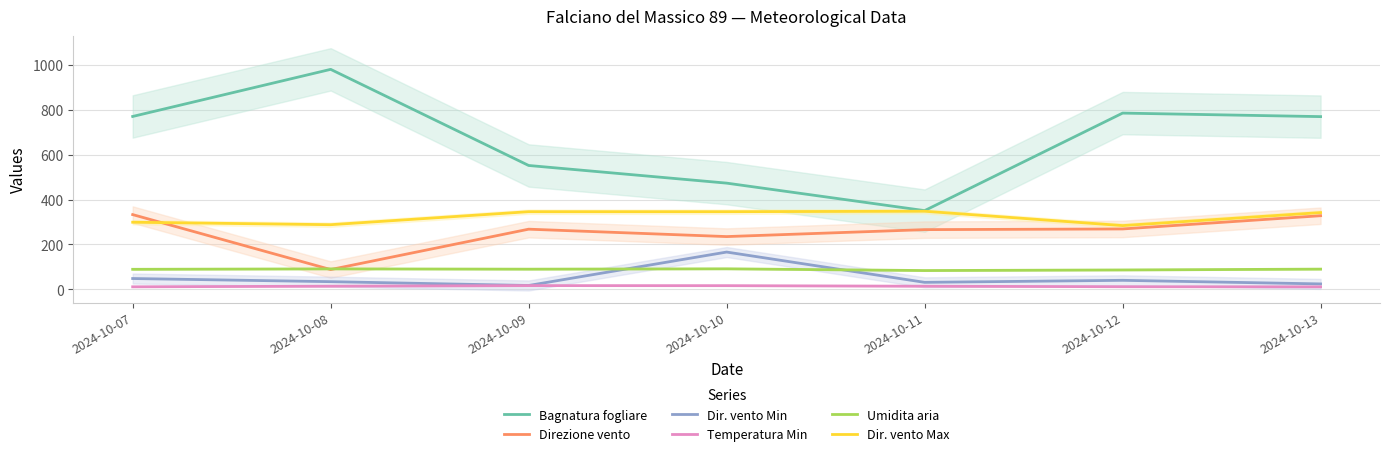

Which category has the highest value in the Temperatura Min series?

2024-10-09